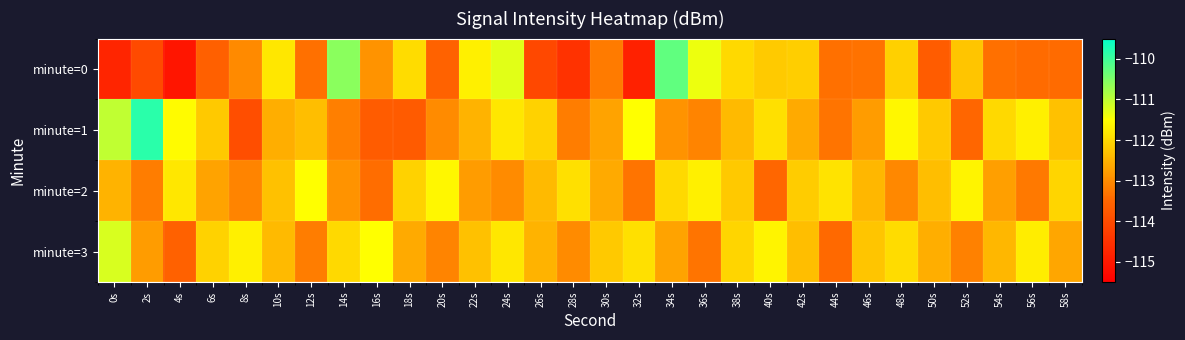

Reading left to right, what are all the values shown in this chart?

minute=0: 0s=-114.8	2s=-114.0	4s=-115.1	6s=-113.6	8s=-113.0	10s=-111.8	12s=-113.4	14s=-110.6	16s=-112.9	18s=-112.0	20s=-113.6	22s=-111.7	24s=-111.3	26s=-114.1	28s=-114.5	30s=-113.2	32s=-114.8	34s=-110.3	36s=-111.4	38s=-112.0	40s=-112.2	42s=-112.1	44s=-113.4	46s=-113.3	48s=-112.1	50s=-113.7	52s=-112.3	54s=-113.3	56s=-113.4	58s=-113.4
minute=1: 0s=-111.0	2s=-109.8	4s=-111.6	6s=-112.2	8s=-114.0	10s=-112.6	12s=-112.3	14s=-113.2	16s=-113.7	18s=-113.7	20s=-113.0	22s=-112.5	24s=-111.8	26s=-112.1	28s=-113.2	30s=-112.7	32s=-111.5	34s=-112.9	36s=-113.1	38s=-112.4	40s=-111.9	42s=-112.6	44s=-113.3	46s=-112.8	48s=-111.6	50s=-112.2	52s=-113.5	54s=-112.0	56s=-111.7	58s=-112.3
minute=2: 0s=-112.5	2s=-113.2	4s=-111.8	6s=-112.7	8s=-113.1	10s=-112.3	12s=-111.5	14s=-112.9	16s=-113.4	18s=-112.1	20s=-111.6	22s=-112.8	24s=-113.0	26s=-112.4	28s=-111.9	30s=-112.6	32s=-113.3	34s=-112.0	36s=-111.7	38s=-112.2	40s=-113.5	42s=-112.2	44s=-111.8	46s=-112.5	48s=-113.0	50s=-112.3	52s=-111.7	54s=-112.8	56s=-113.2	58s=-112.0
minute=3: 0s=-111.2	2s=-112.8	4s=-113.6	6s=-112.1	8s=-111.7	10s=-112.4	12s=-113.2	14s=-112.0	16s=-111.5	18s=-112.6	20s=-113.1	22s=-112.3	24s=-111.8	26s=-112.5	28s=-113.0	30s=-112.2	32s=-111.9	34s=-112.7	36s=-113.3	38s=-112.0	40s=-111.7	42s=-112.3	44s=-113.5	46s=-112.2	48s=-112.0	50s=-112.5	52s=-113.2	54s=-112.5	56s=-111.8	58s=-112.7